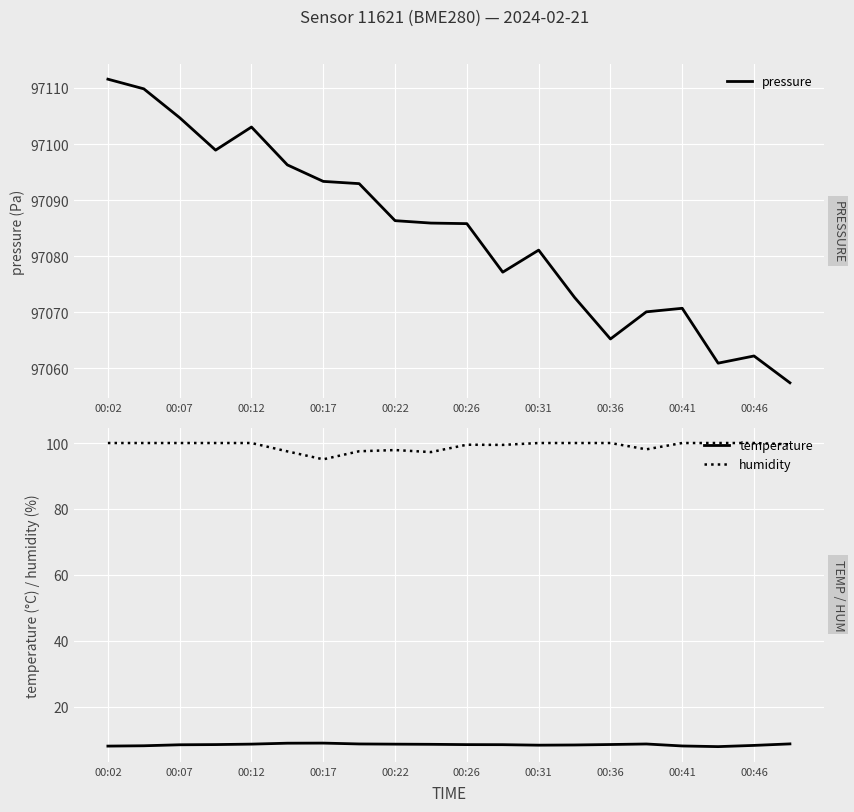

At which label does pressure first exceed 97085?

00:02